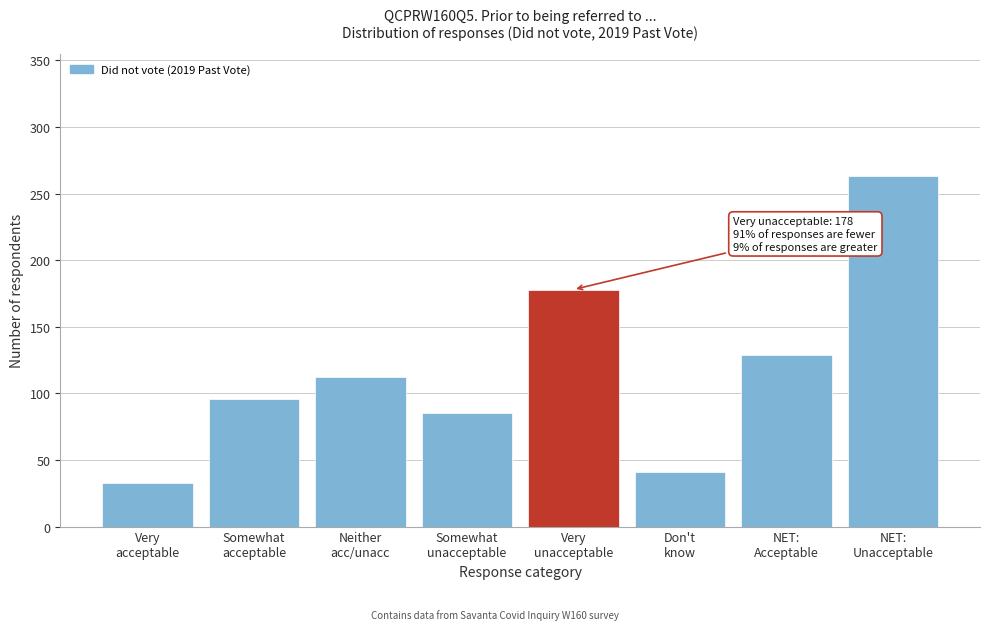

Reading right to left, extract all data points from this chart.

263	129	41	178	85	112	96	33